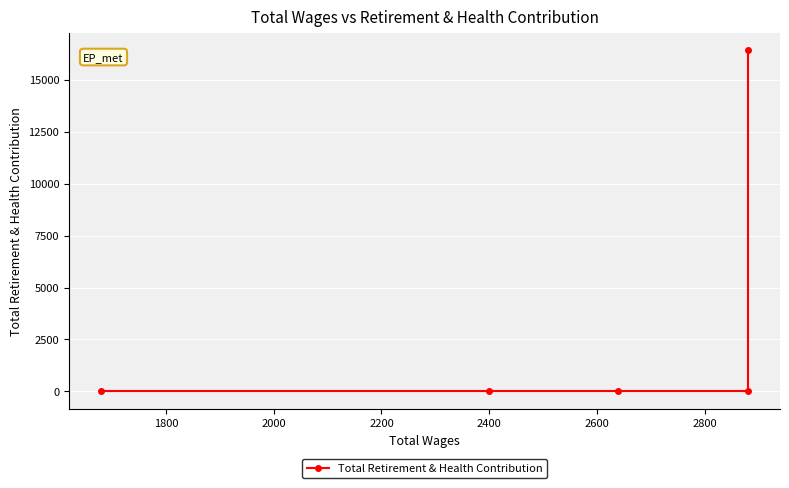

True or false: the data shows 0 at 2400.

True